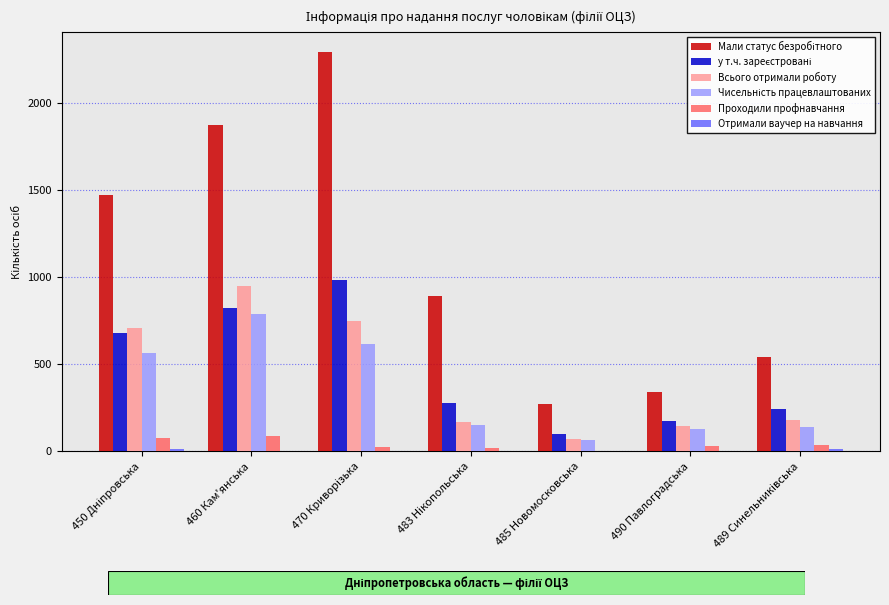

What is the highest value of the Проходили профнавчання series?

90